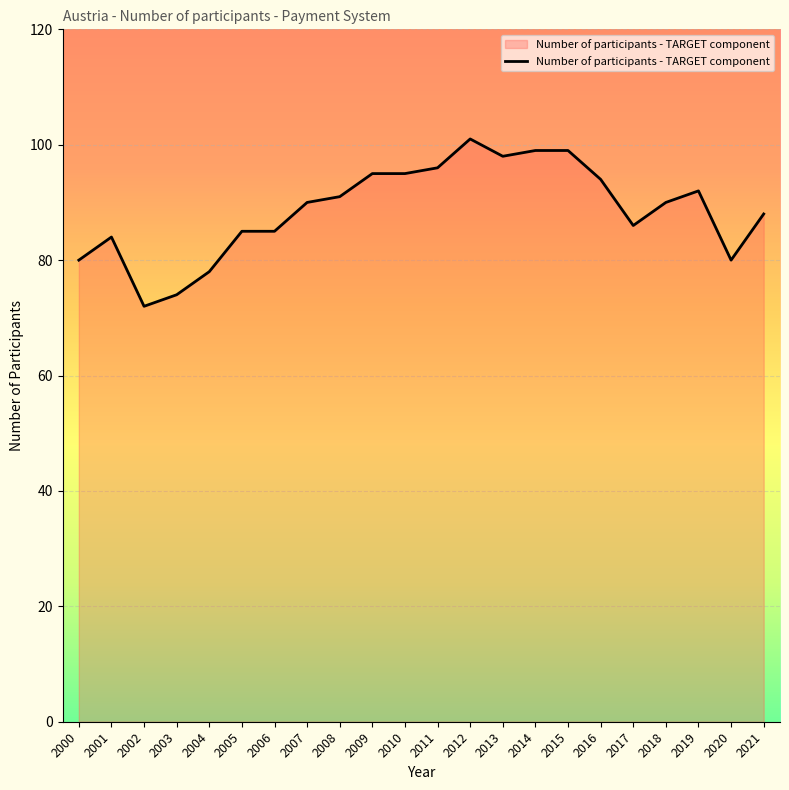

What is the difference between the second highest and minimum values?

27